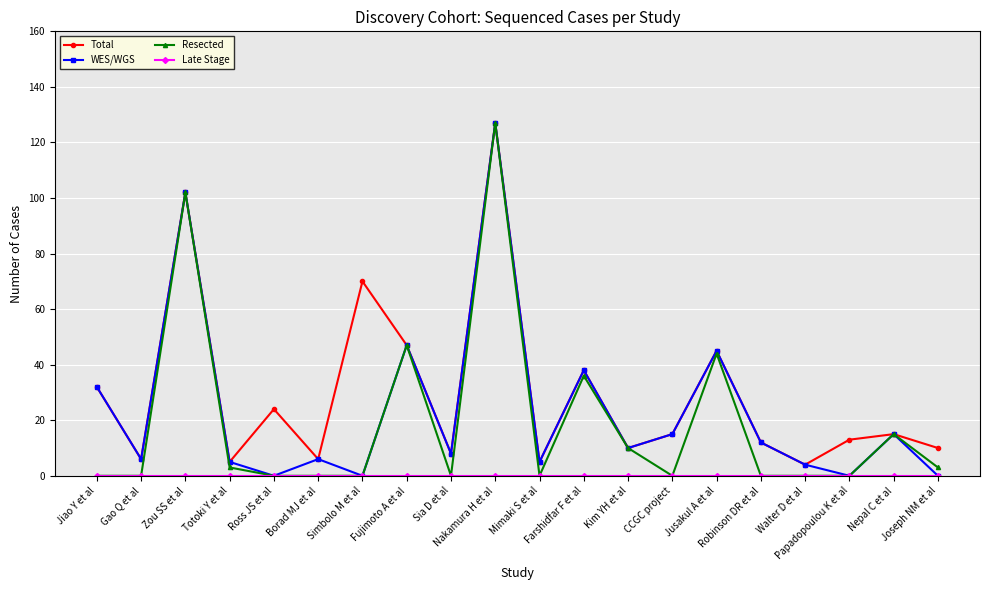

What is the maximum value for WES/WGS?

127